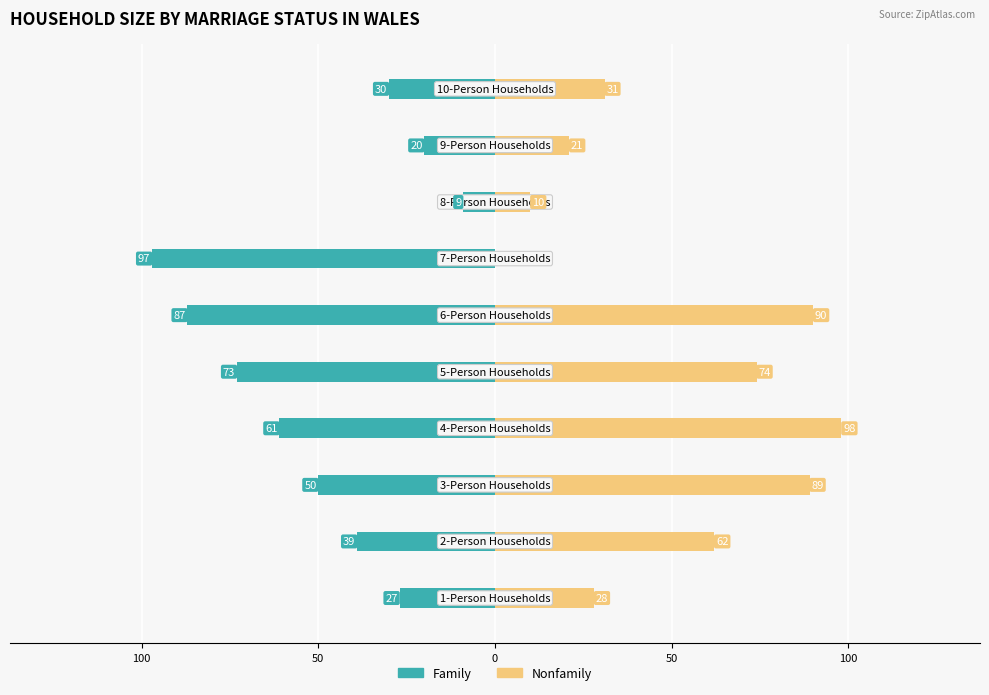

How many data points does each series have?

10